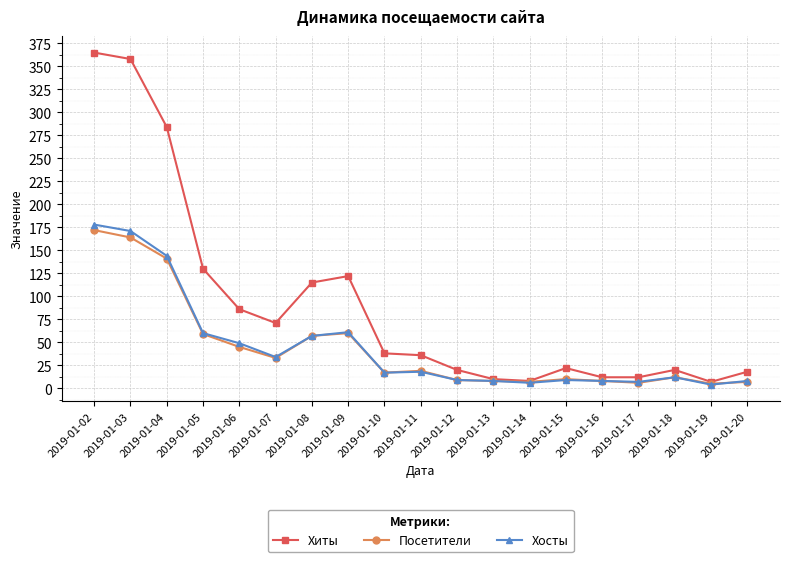

How many lines are shown in the chart?

3